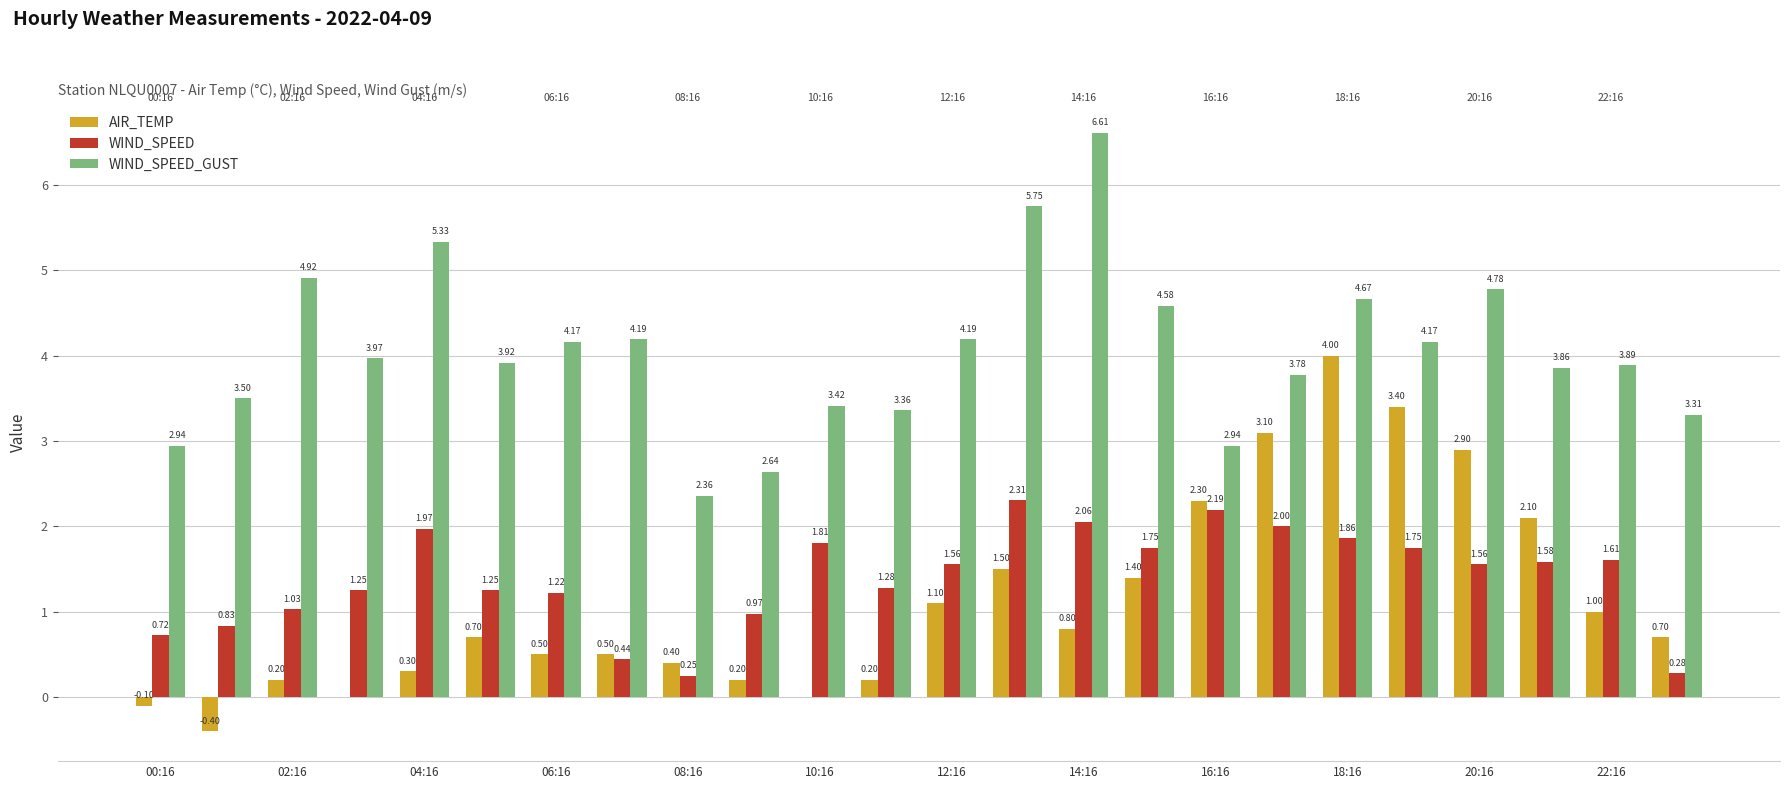

Which series has the largest total across all categories?

WIND_SPEED_GUST